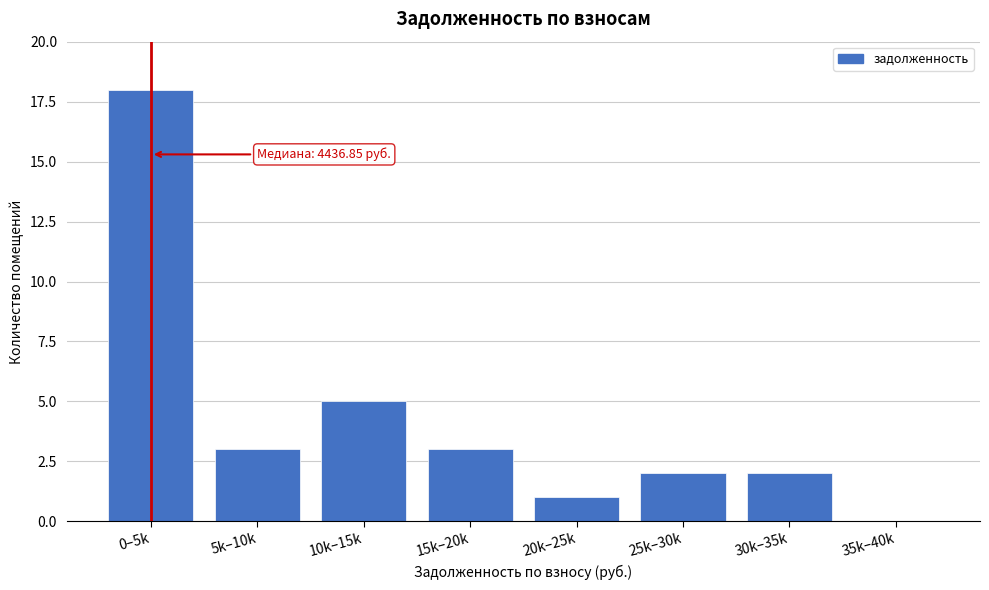

Reading right to left, list all the values displayed in this chart.

35k–40k=0	30k–35k=2	25k–30k=2	20k–25k=1	15k–20k=3	10k–15k=5	5k–10k=3	0–5k=18